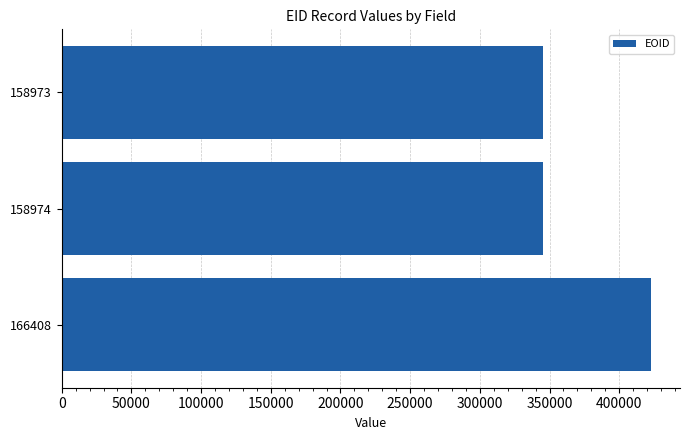

What is the change in value from 158974 to 166408?

+77524